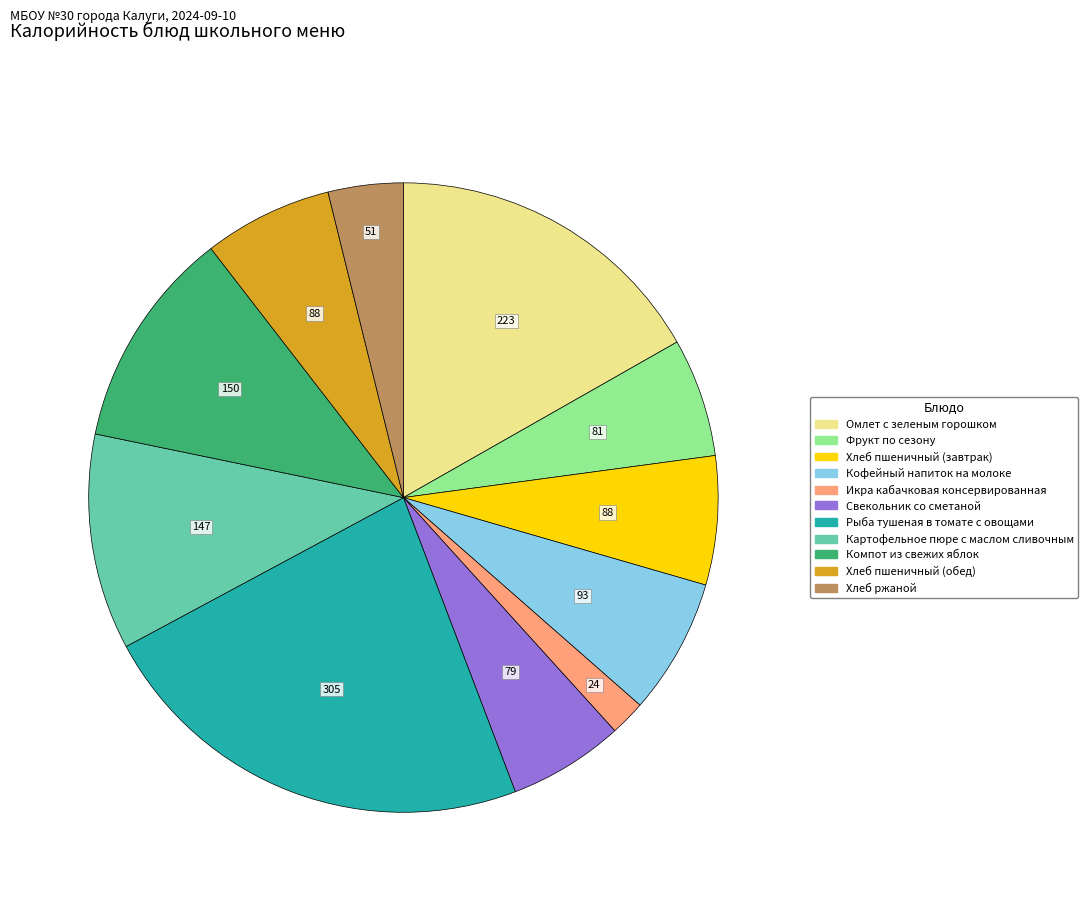

What is the ratio of the value at Свекольник со сметаной to the value at Икра кабачковая консервированная?

3.3